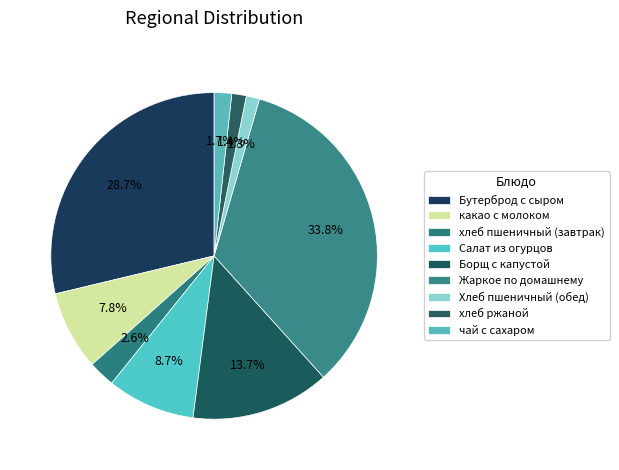

The чай с сахаром slice represents 2% of the pie. True or false?

True